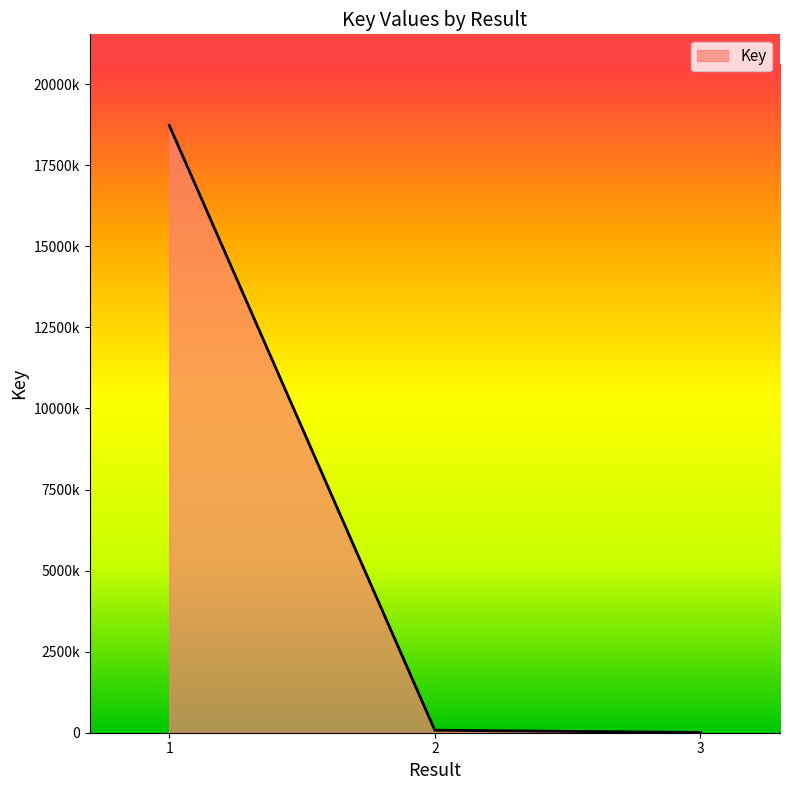

Reading left to right, list all the values displayed in this chart.

18728619	76632	8275